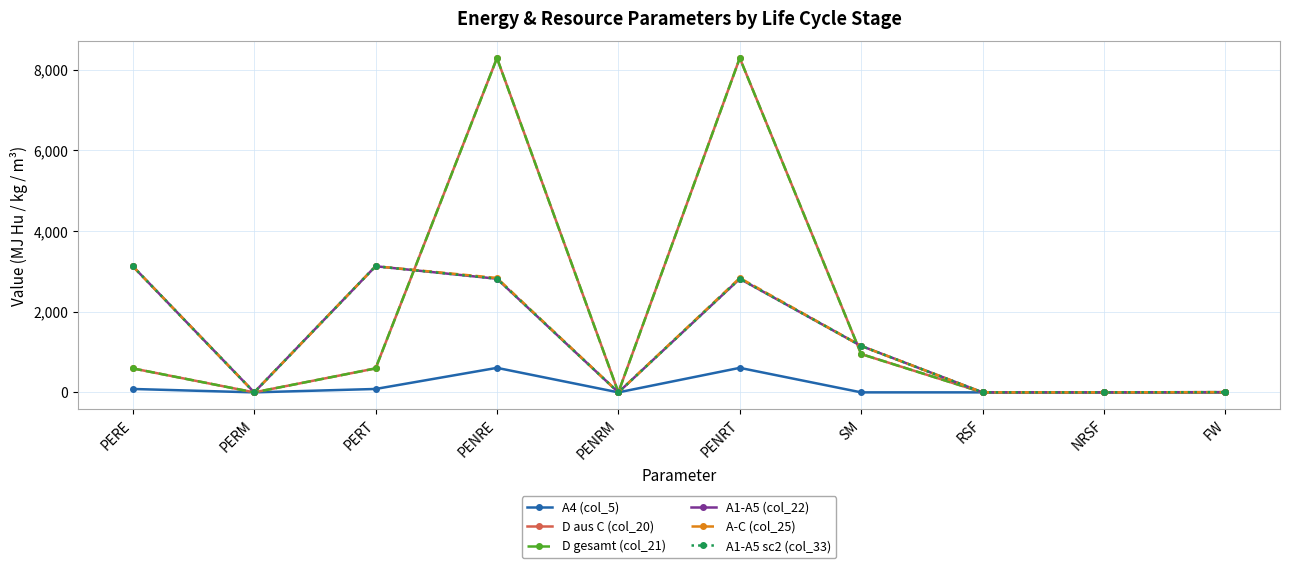

How many interior local valleys does the A4 (col_5) series have?

2